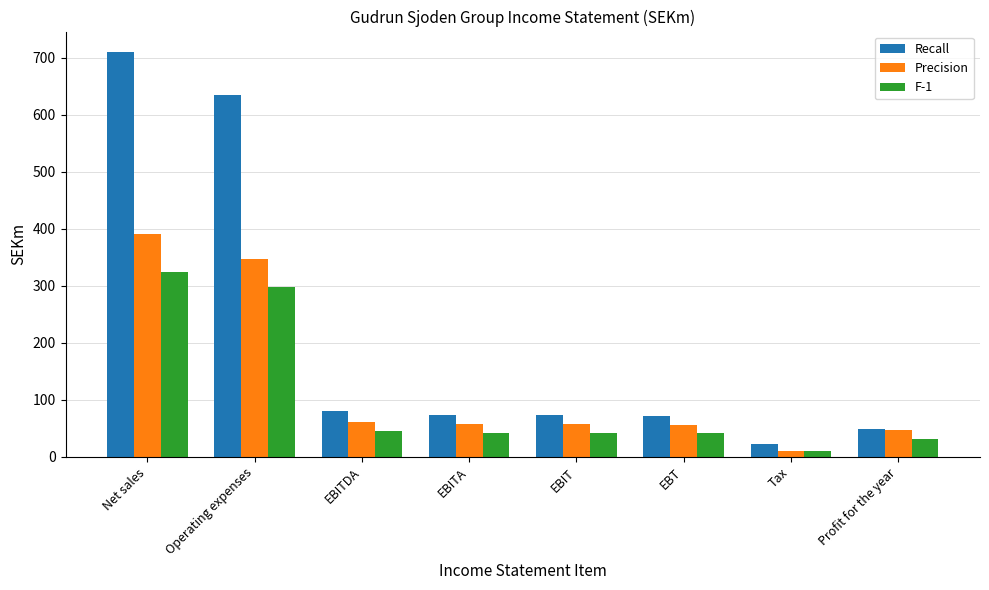

The F-1 series shows 534.7 at Operating expenses. True or false?

False